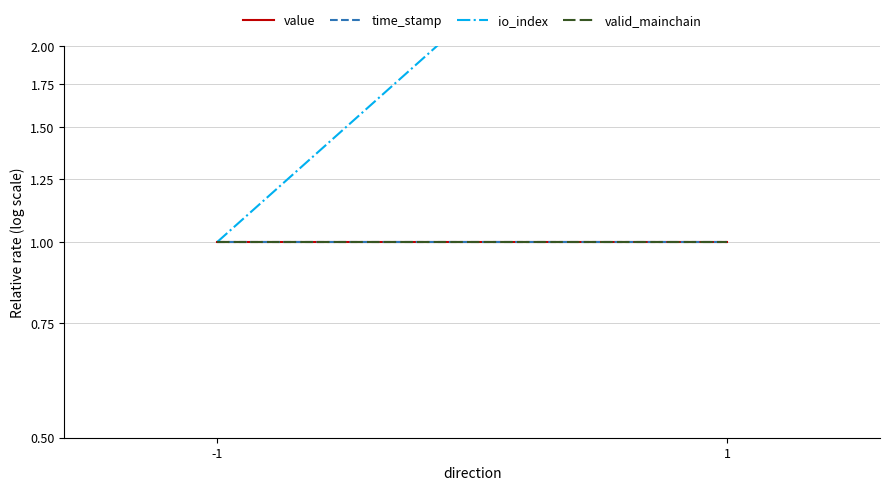

True or false: valid_mainchain has a value of 1.0 at 1.

True